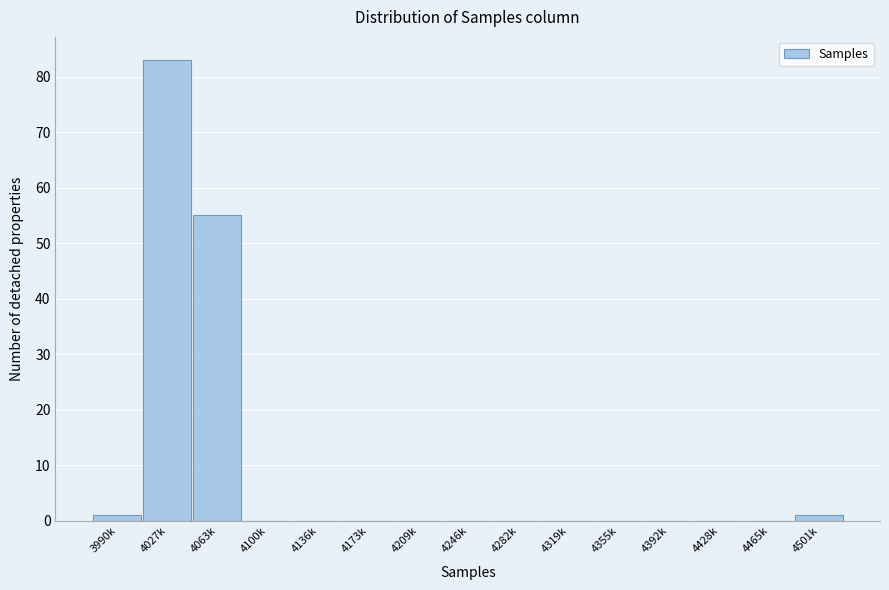

Reading left to right, transcribe all the data shown in this chart.

3990k=1	4027k=83	4063k=55	4100k=0	4136k=0	4173k=0	4209k=0	4246k=0	4282k=0	4319k=0	4355k=0	4392k=0	4428k=0	4465k=0	4501k=1